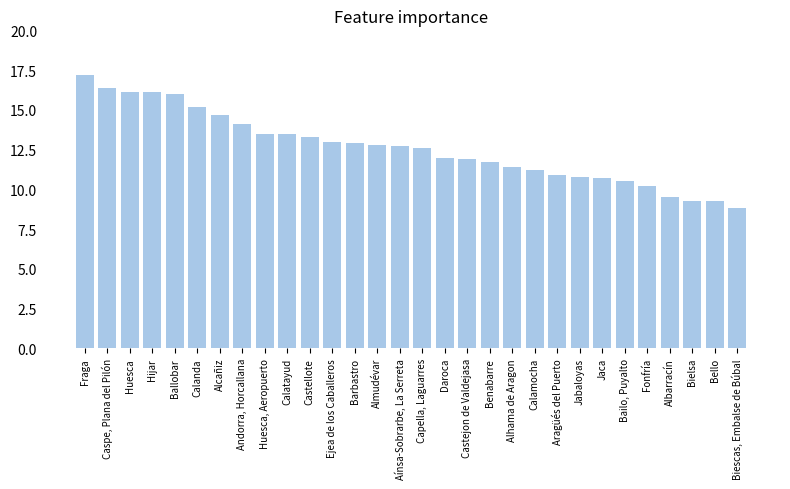

What is the difference between the maximum and minimum values?

8.4